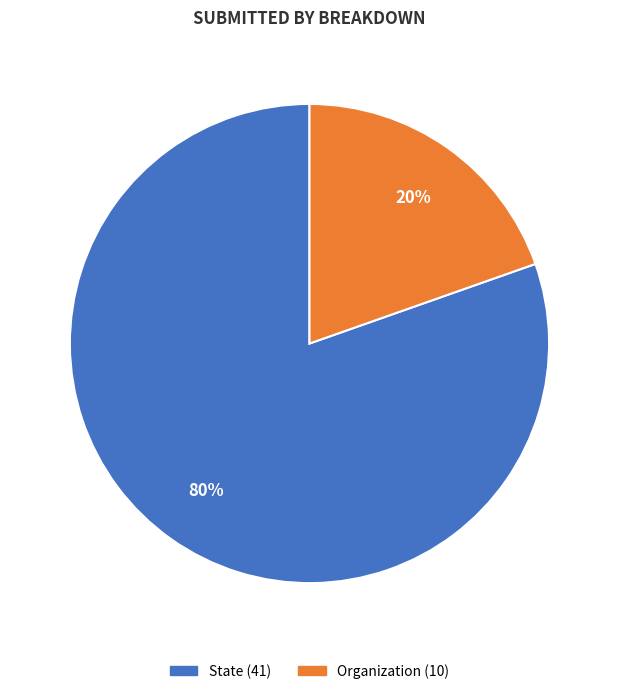

Approximately how many times larger is the value at Organization compared to State?

0.2